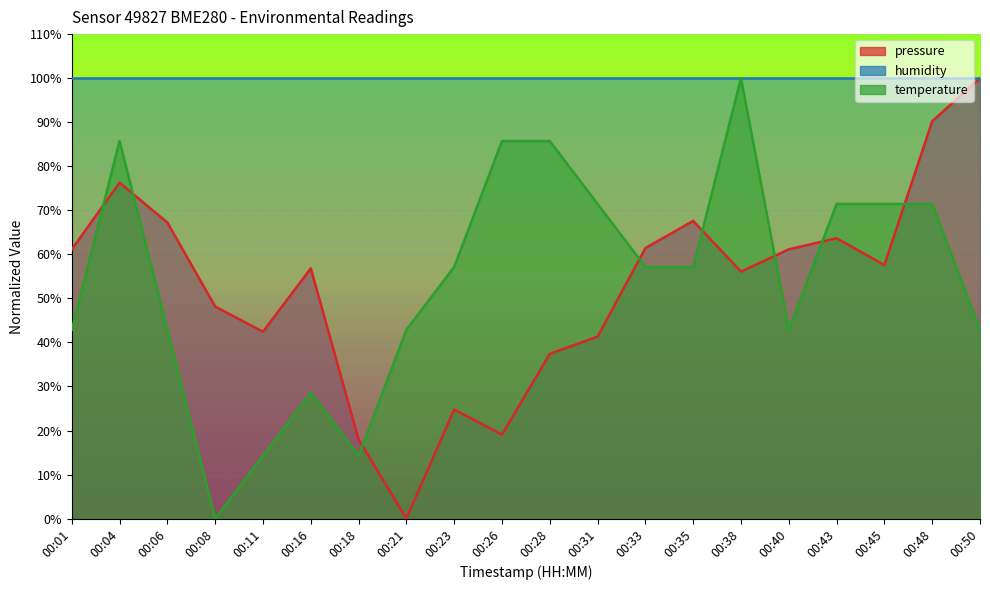

Rank the series at 00:23 from highest to lowest value.

humidity, temperature, pressure